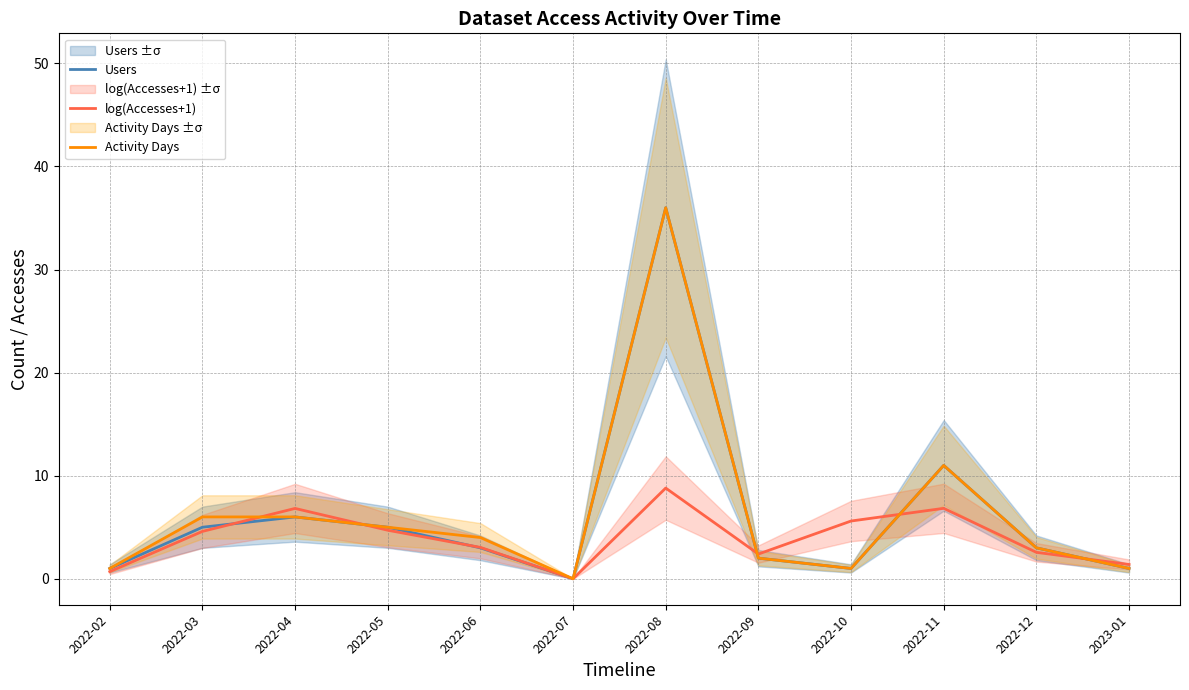

How many data points does each series have?

12